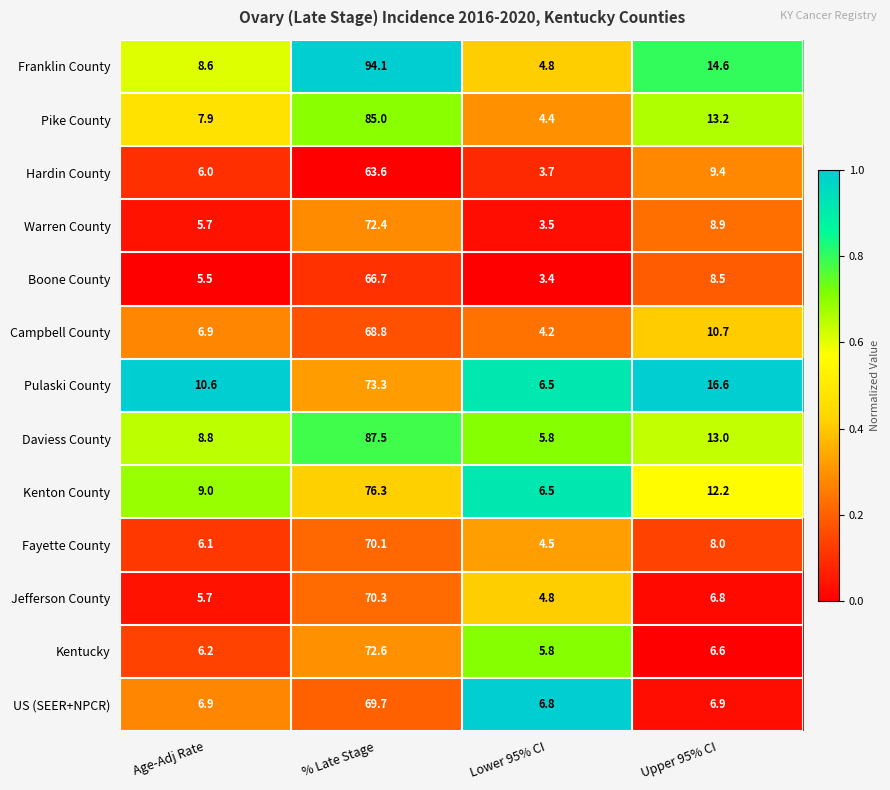

Which series has the largest range (max minus min)?

Franklin County